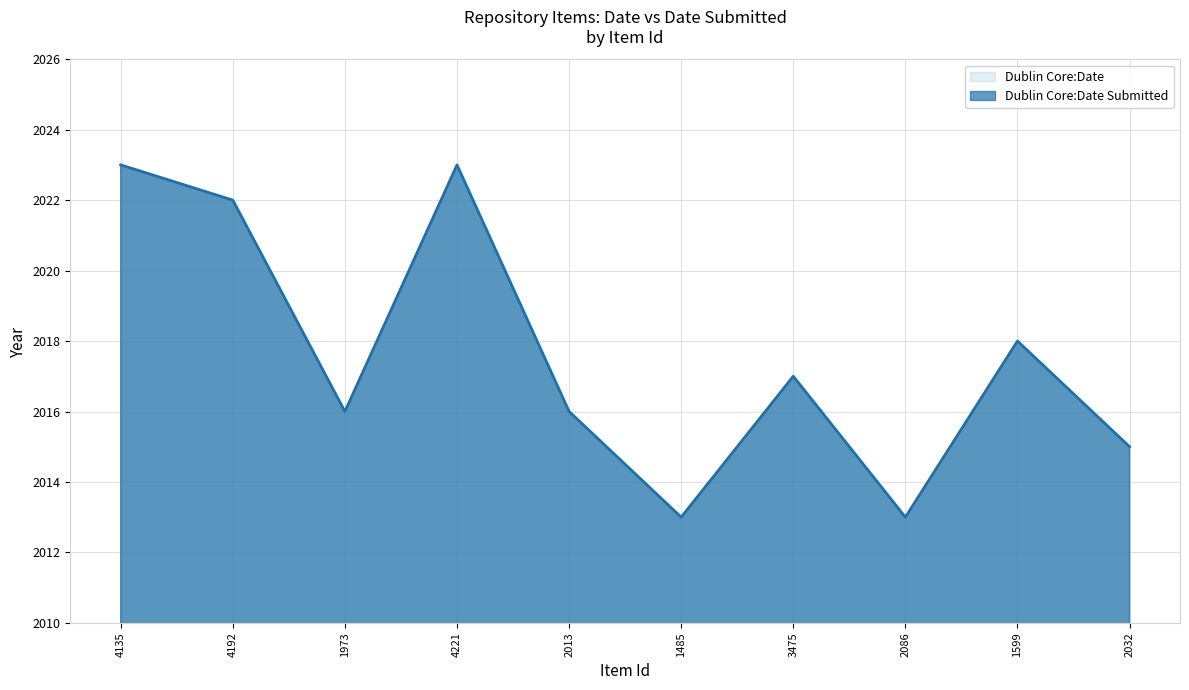

The Dublin Core:Date Submitted series shows 2013 at 2086. True or false?

True